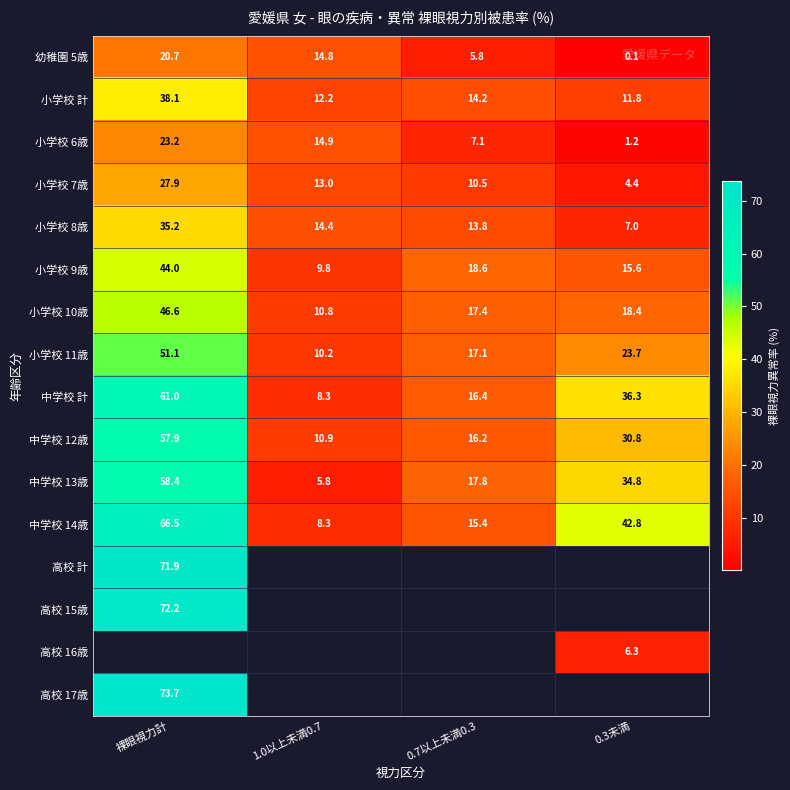

At which label does 小学校 7歳 reach its minimum?

0.3未満